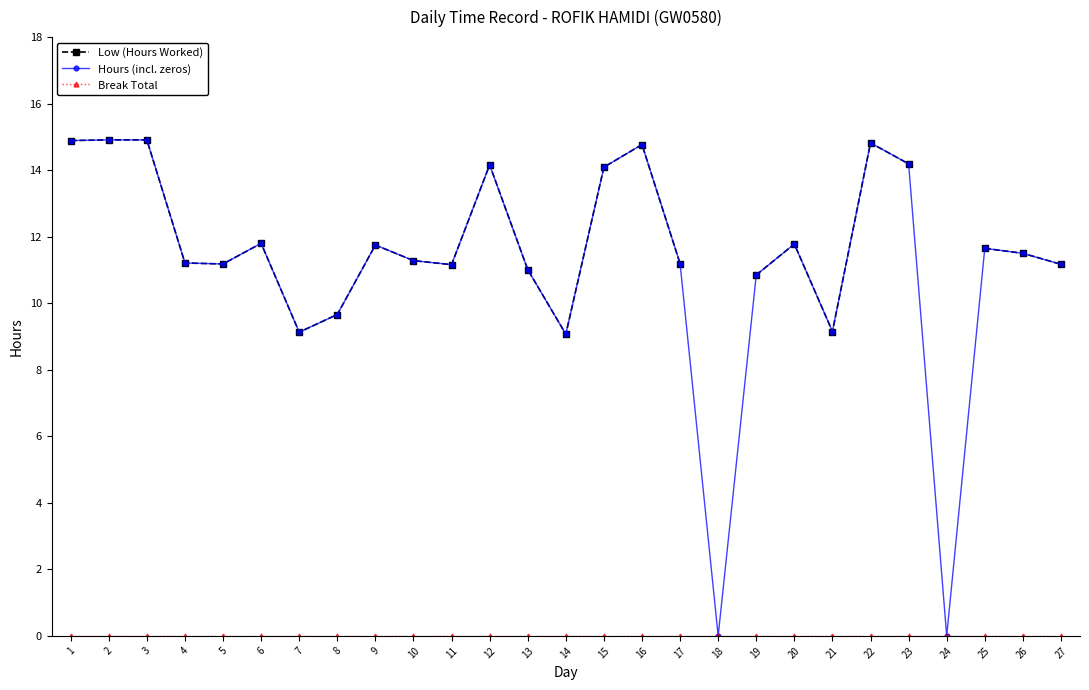

What is the difference between the Hours (incl. zeros) values at 17 and 6?

0.6